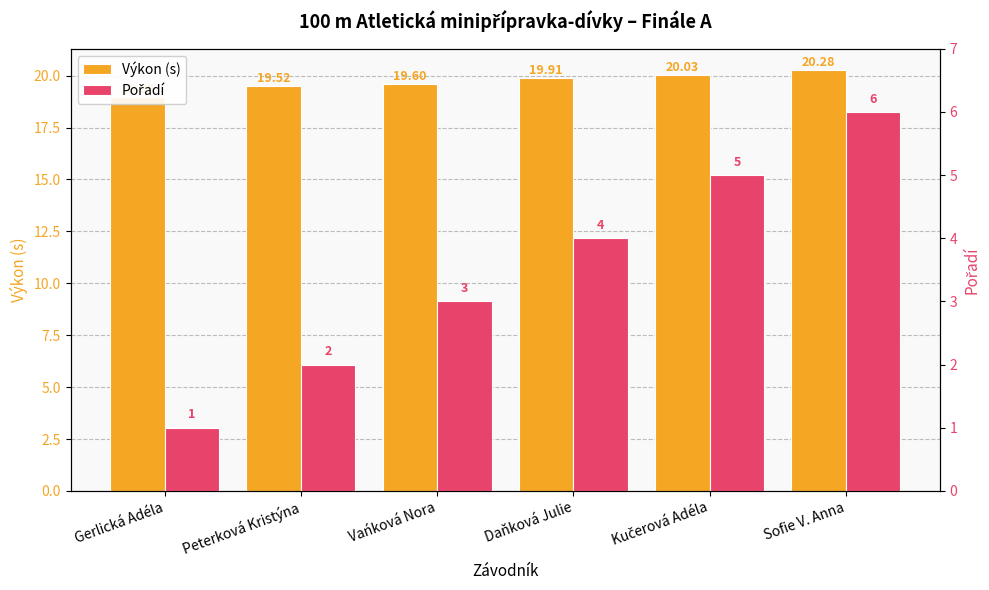

Reading right to left, transcribe all the data shown in this chart.

Výkon (s): 20.3	20.0	19.9	19.6	19.5	19.0
Pořadí: 6.0	5.0	4.0	3.0	2.0	1.0